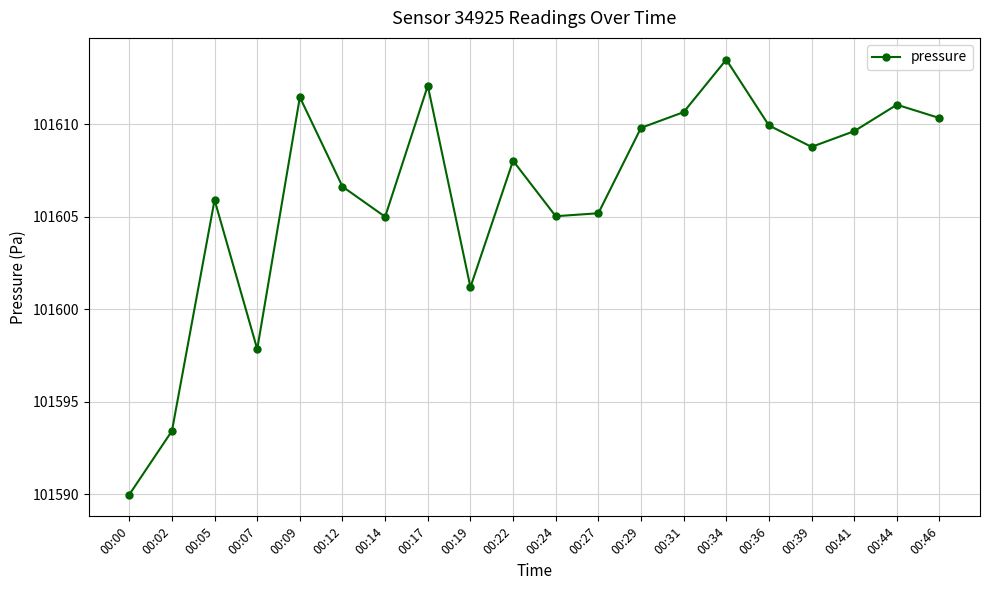

What is the value of the 13th point from the left?

101609.8